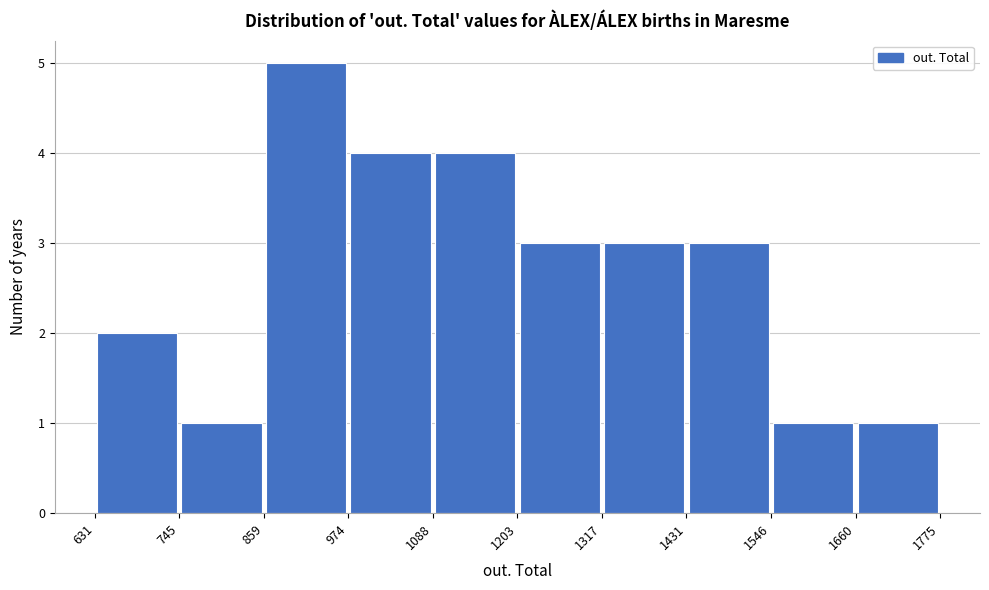

Reading left to right, list every bar in this chart as the range it spans on the x-axis followed by its height. The values are not printed on the chart, so give them approximately, as read against the axis.

631 to 745: 2
745 to 859: 1
859 to 974: 5
974 to 1088: 4
1088 to 1203: 4
1203 to 1317: 3
1317 to 1431: 3
1431 to 1546: 3
1546 to 1660: 1
1660 to 1775: 1